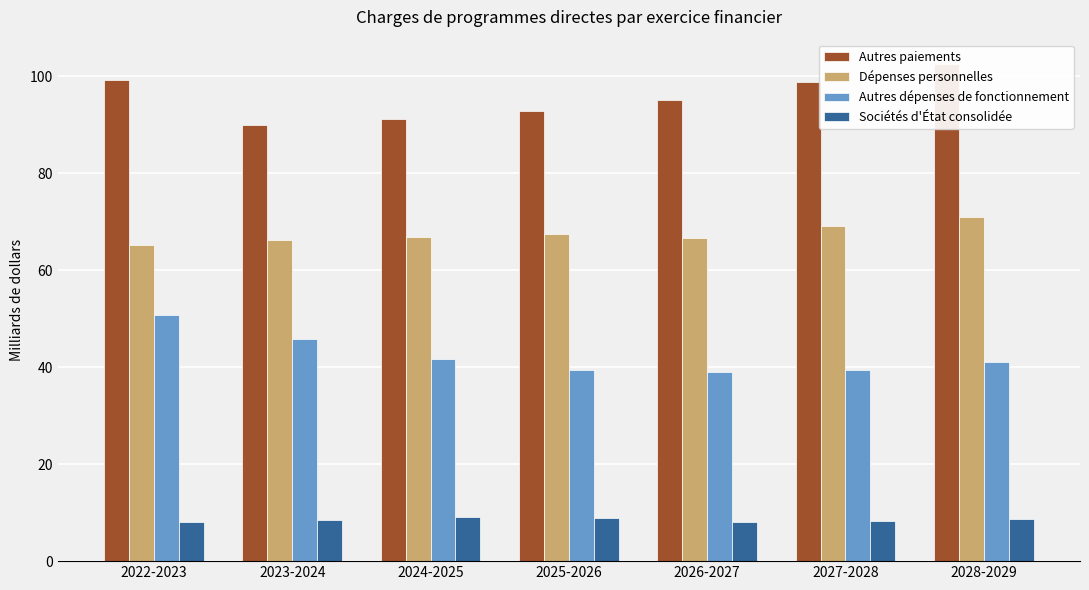

Where does the Autres dépenses de fonctionnement series first go above 41?

2022-2023